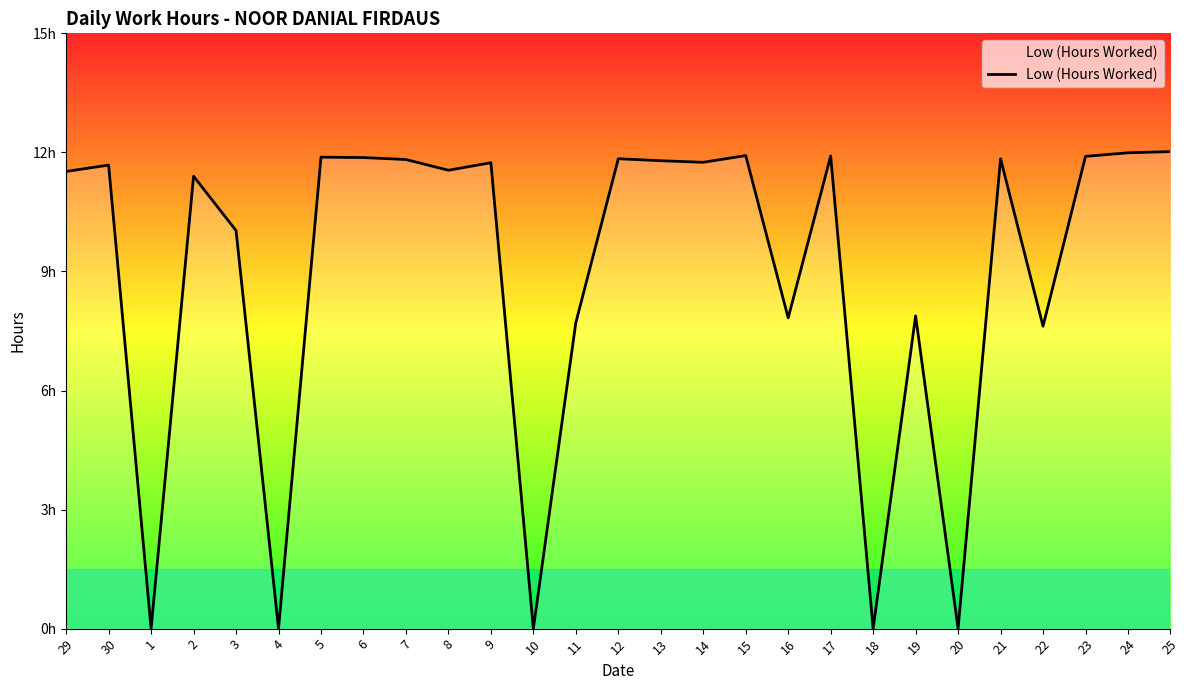

What is the value of the 4th point from the left?

11.4